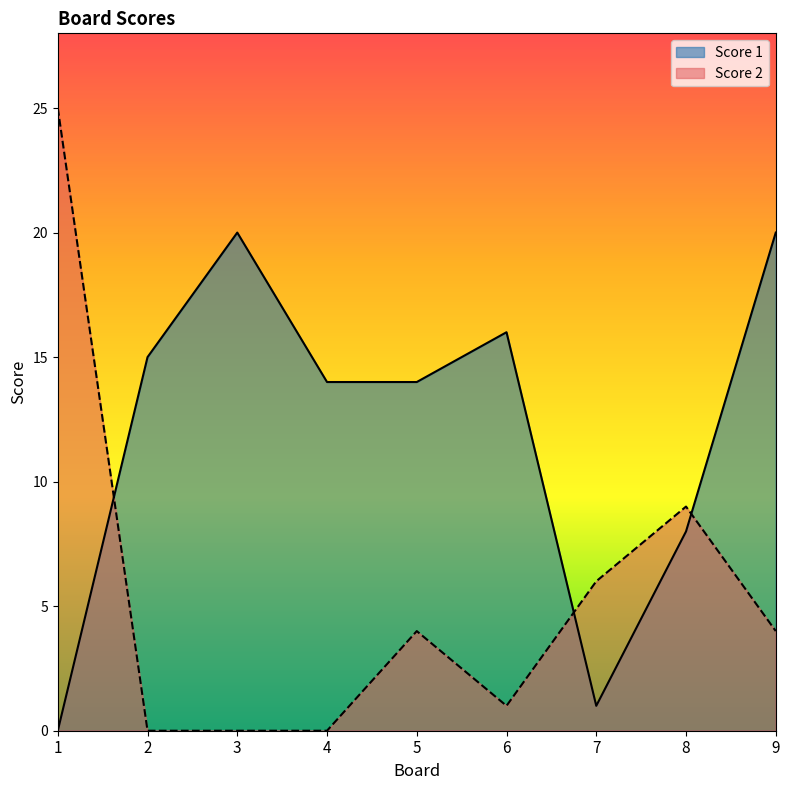

Which has a higher value, 5 or 2?

2